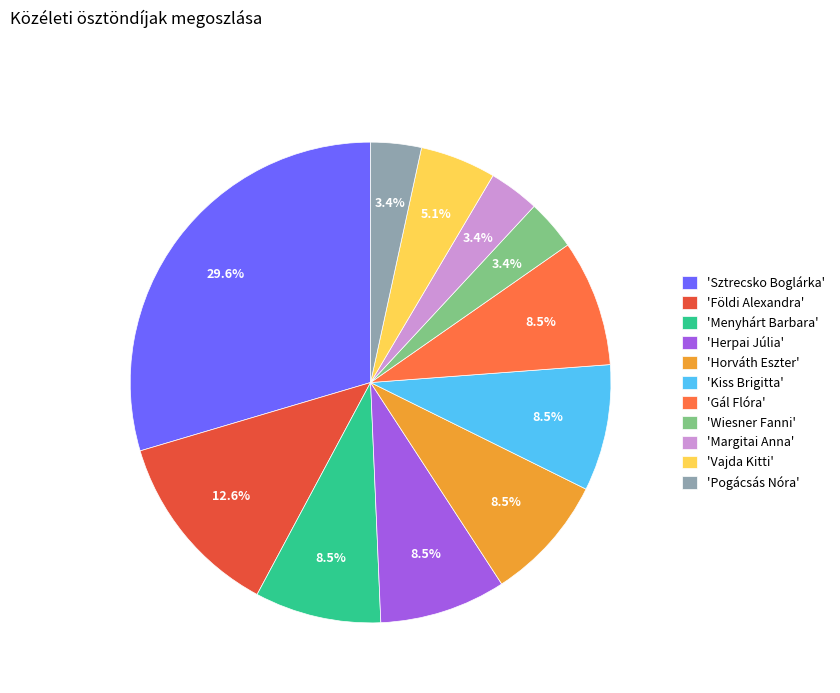

To the nearest percent, what is the average slice percentage?

9%